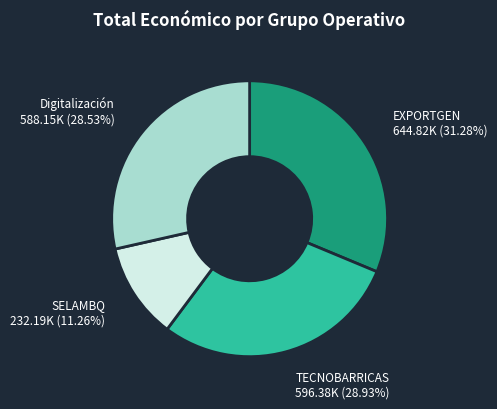

Is SELAMBQ the majority of the pie?

No